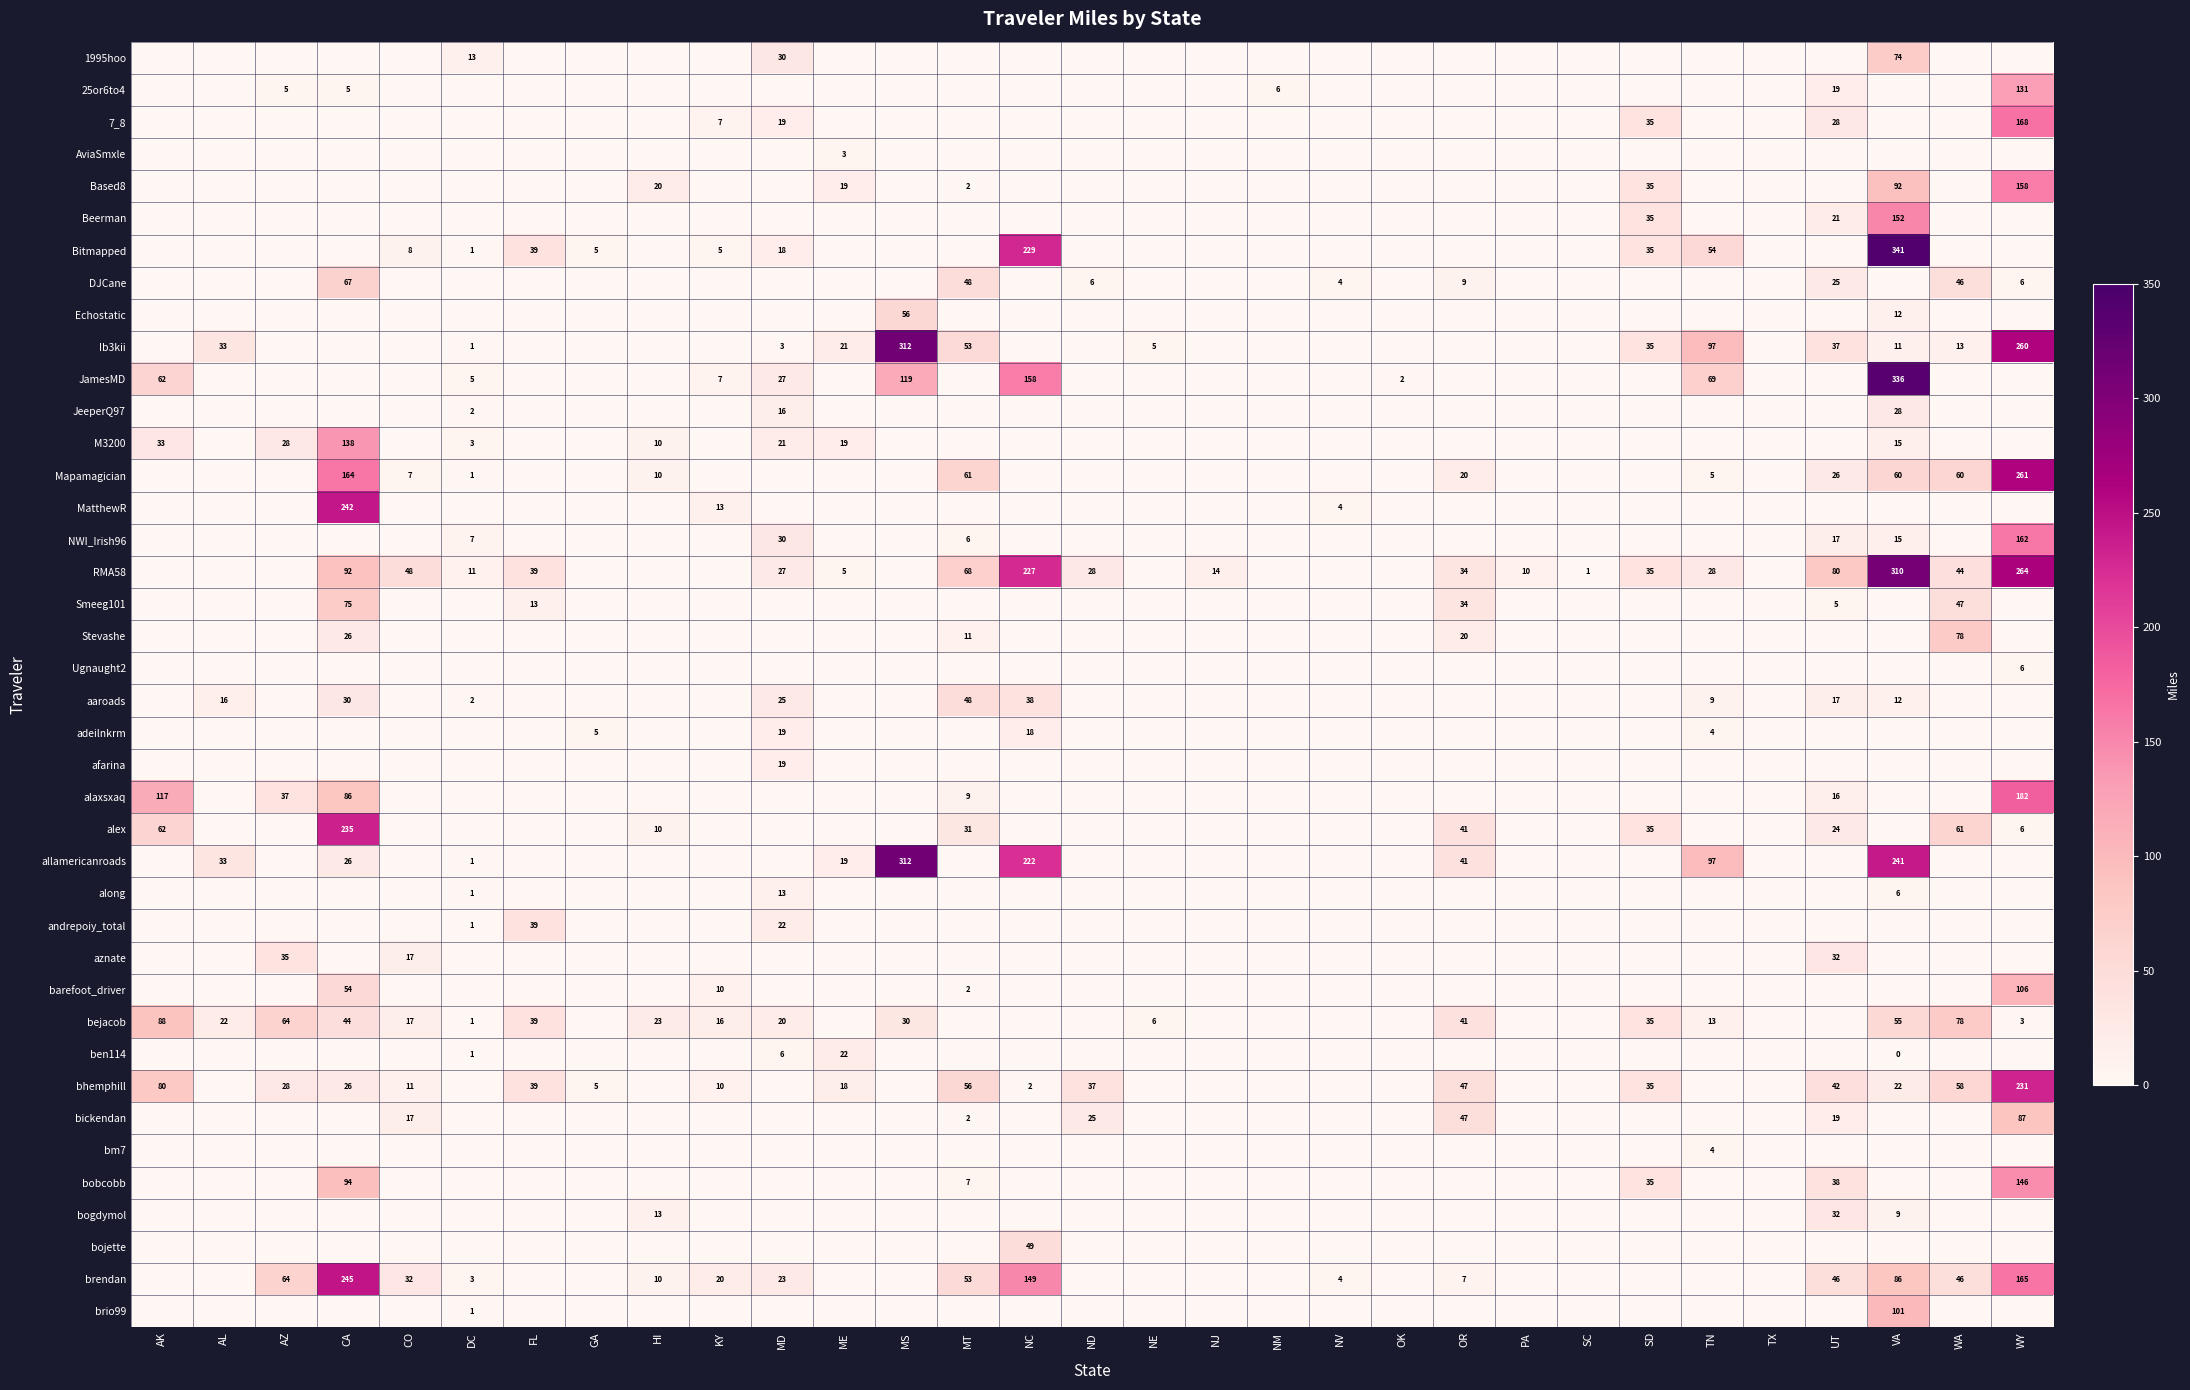

The value of 7_8 at UT is 28. True or false?

True